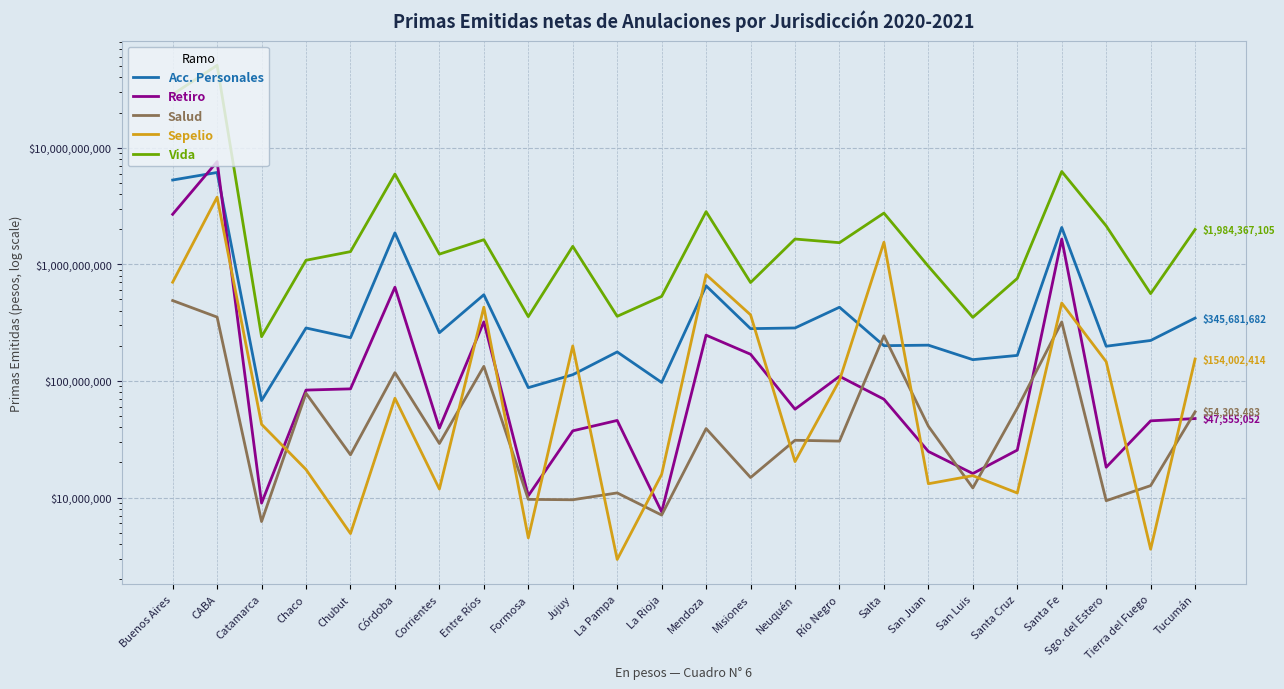

In Retiro, how many points are higher than both neighbors (excluding endpoints)?

7